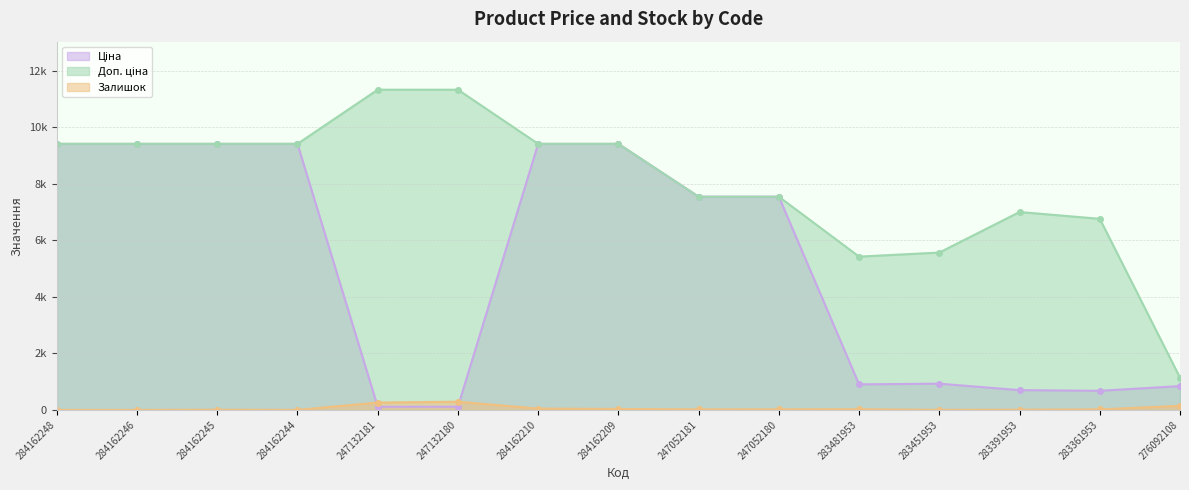

What is the sum of all Доп. ціна values?

120167.5